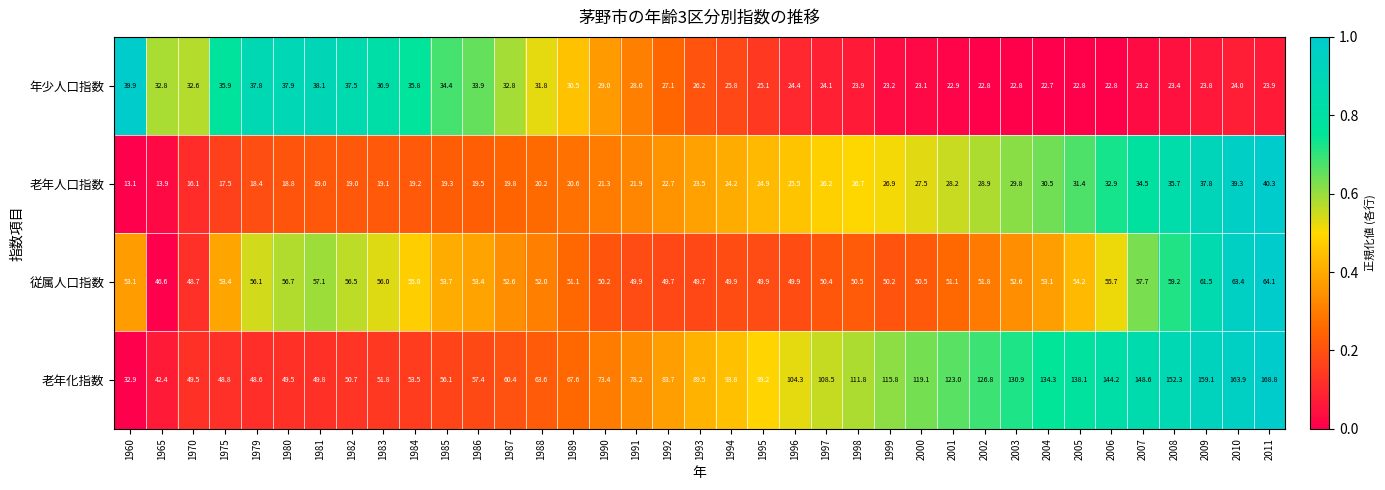

How many values in the 老年化指数 series are below 89?

18